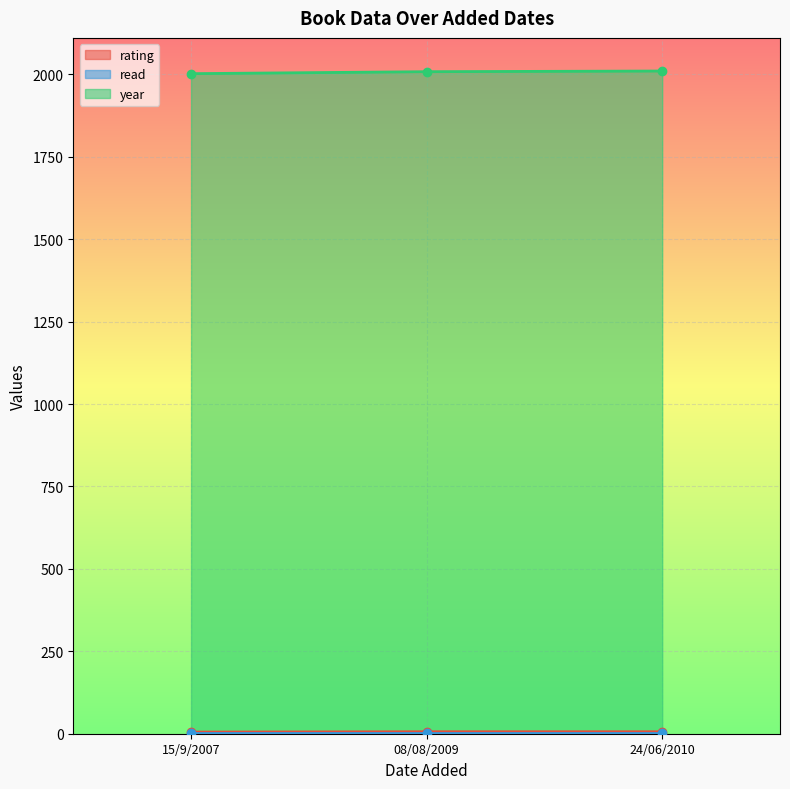

Is the value of rating at 08/08/2009 greater than the value of year at 15/9/2007?

No